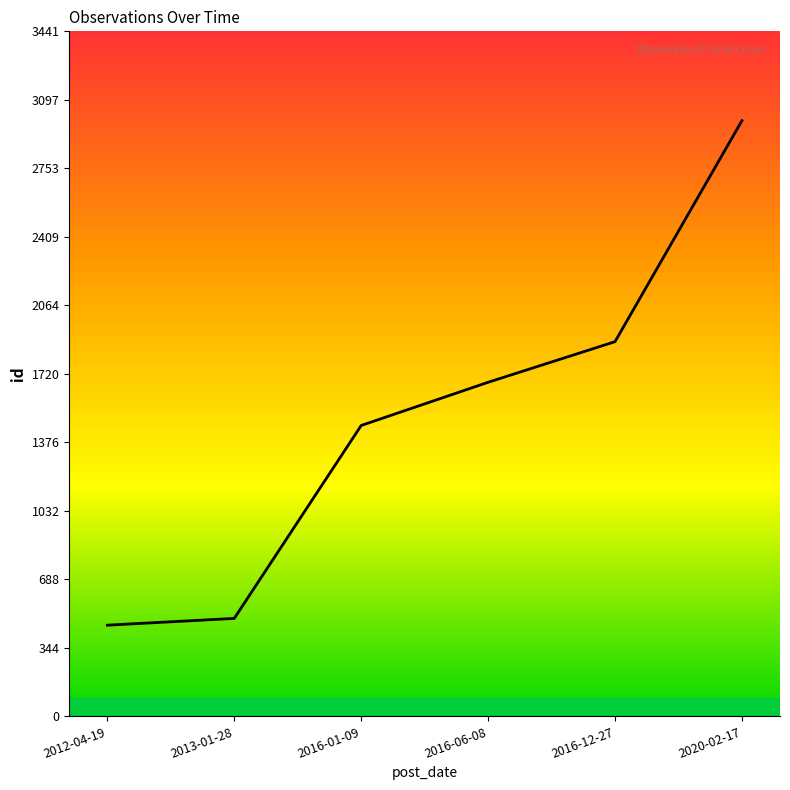

Which category has the highest value across all series?

2020-02-17